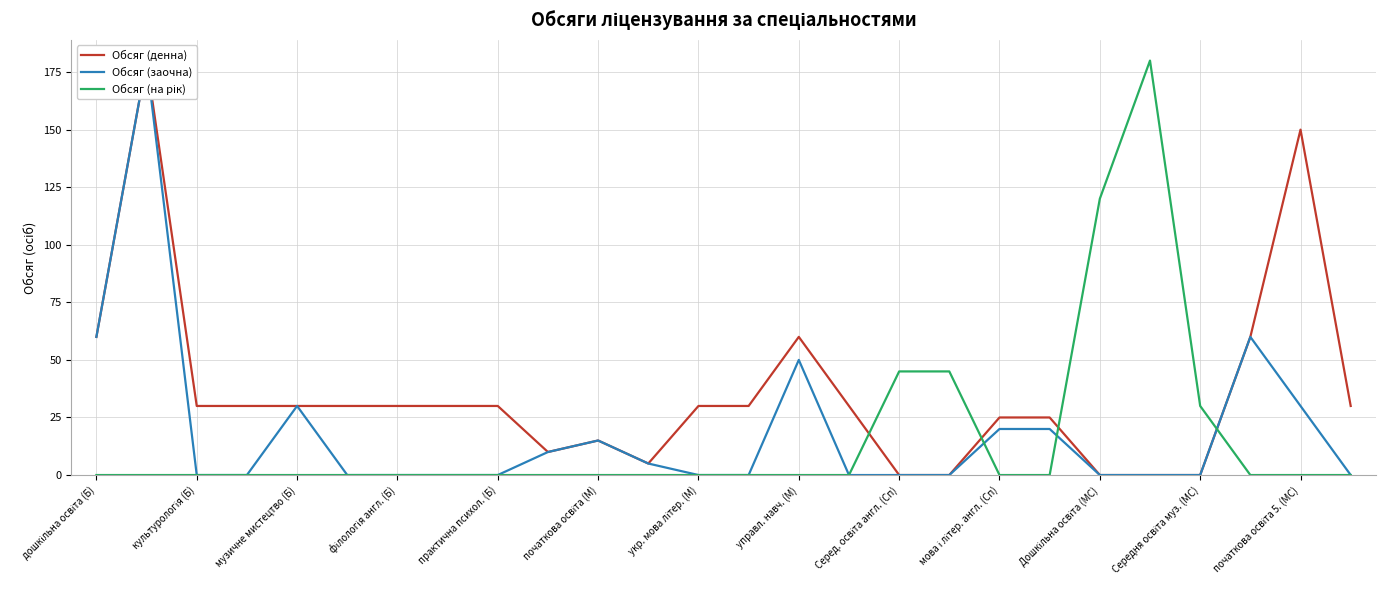

The value of Обсяг (на рік) at 25 is -79. True or false?

False